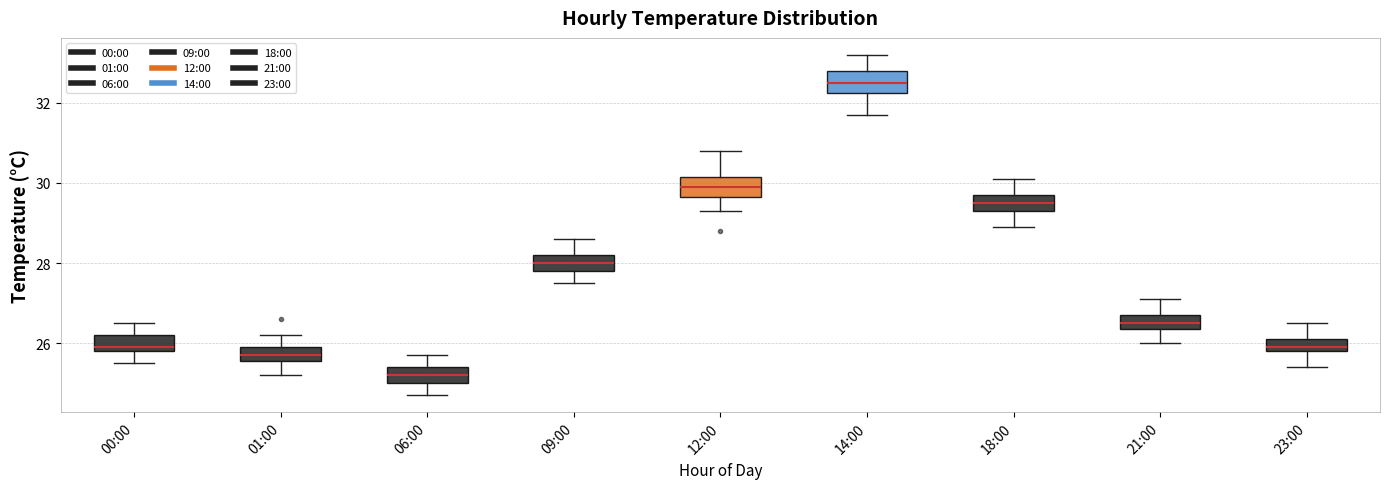

Reading left to right, read every box against the y-axis: the position of its median line, the range the box covers, and the ends of its whiskers. The values are not printed on the chart, so give them approximately, as read against the axis.

00:00: median 26.0, box 25.8 to 26.2, whiskers 25.6 to 26.6
01:00: median 25.8, box 25.6 to 26.0, whiskers 25.2 to 26.2
06:00: median 25.2, box 25.0 to 25.4, whiskers 24.8 to 25.8
09:00: median 28.0, box 27.8 to 28.2, whiskers 27.6 to 28.6
12:00: median 30.0, box 29.6 to 30.2, whiskers 29.4 to 30.8
14:00: median 32.6, box 32.2 to 32.8, whiskers 31.8 to 33.2
18:00: median 29.6, box 29.4 to 29.8, whiskers 29.0 to 30.2
21:00: median 26.6, box 26.4 to 26.8, whiskers 26.0 to 27.2
23:00: median 26.0, box 25.8 to 26.2, whiskers 25.4 to 26.6